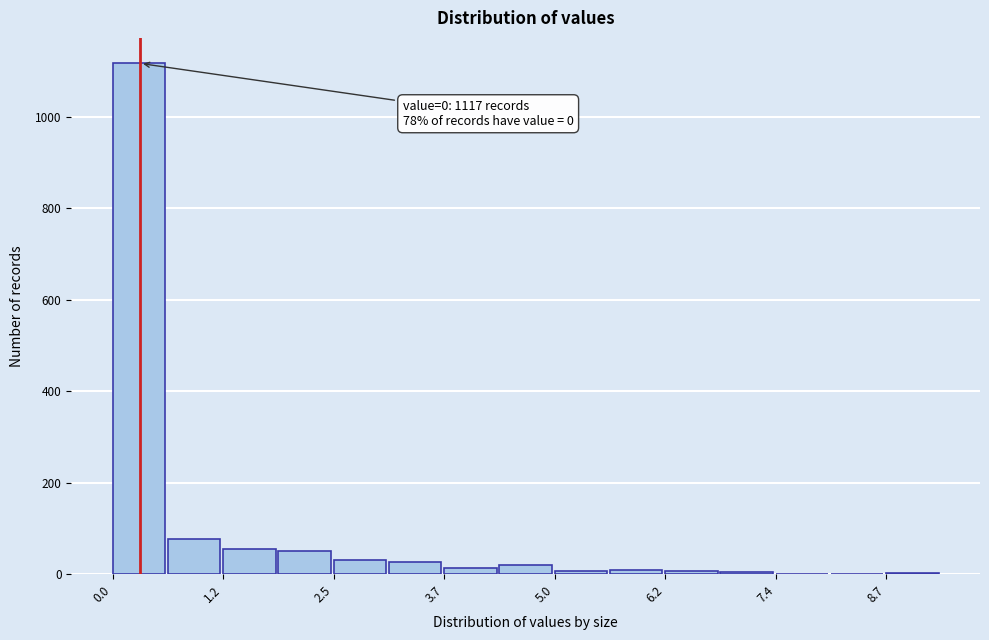

Around what value on the x-axis is the tallest bar? Give the approximate position of its centre, as read against the axis.

0.2